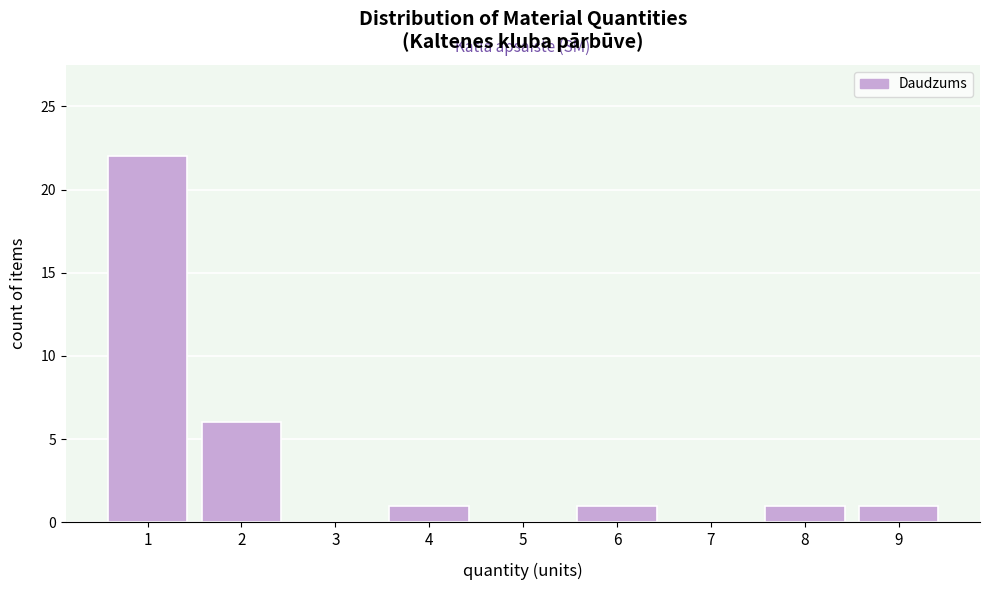

Reading left to right, transcribe all the data shown in this chart.

1=22	2=6	3=0	4=1	5=0	6=1	7=0	8=1	9=1